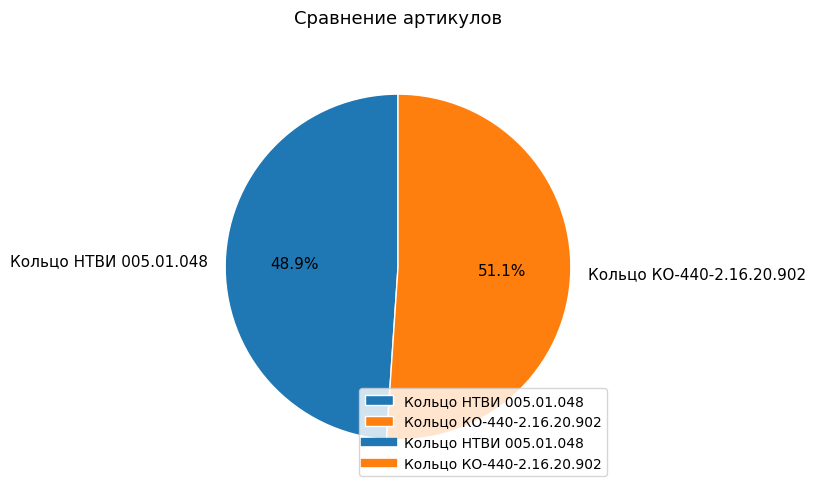

Does any single category account for the majority?

Yes